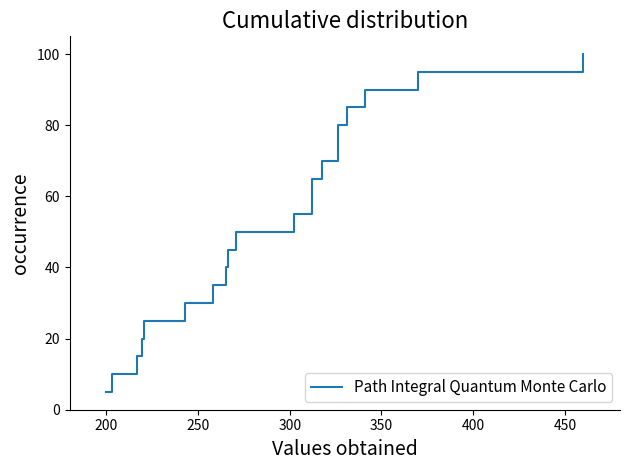

What is the sum of all values?

1050.0